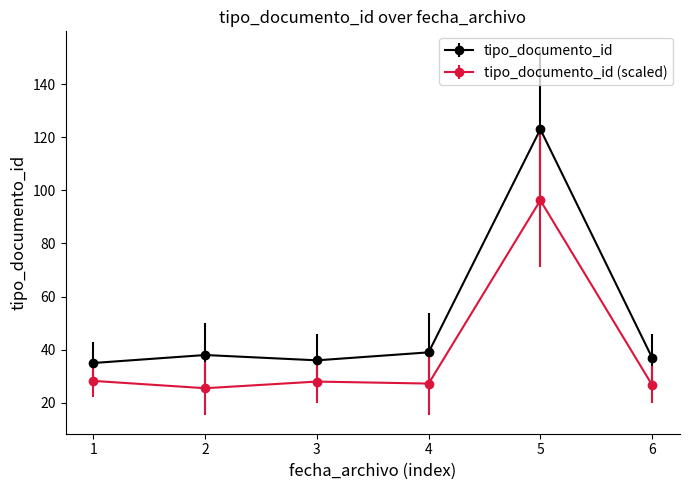

Which series changed the most between 3 and 5?

tipo_documento_id